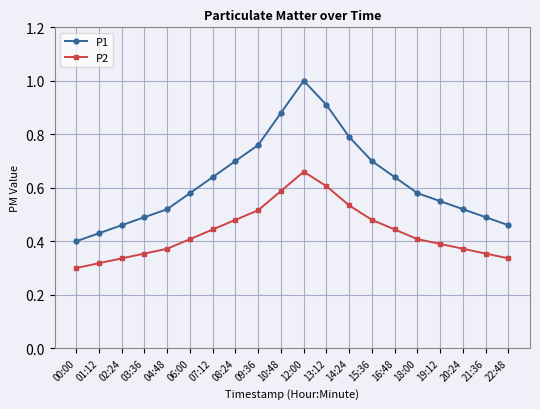

At which label does P2 reach its peak?

12:00